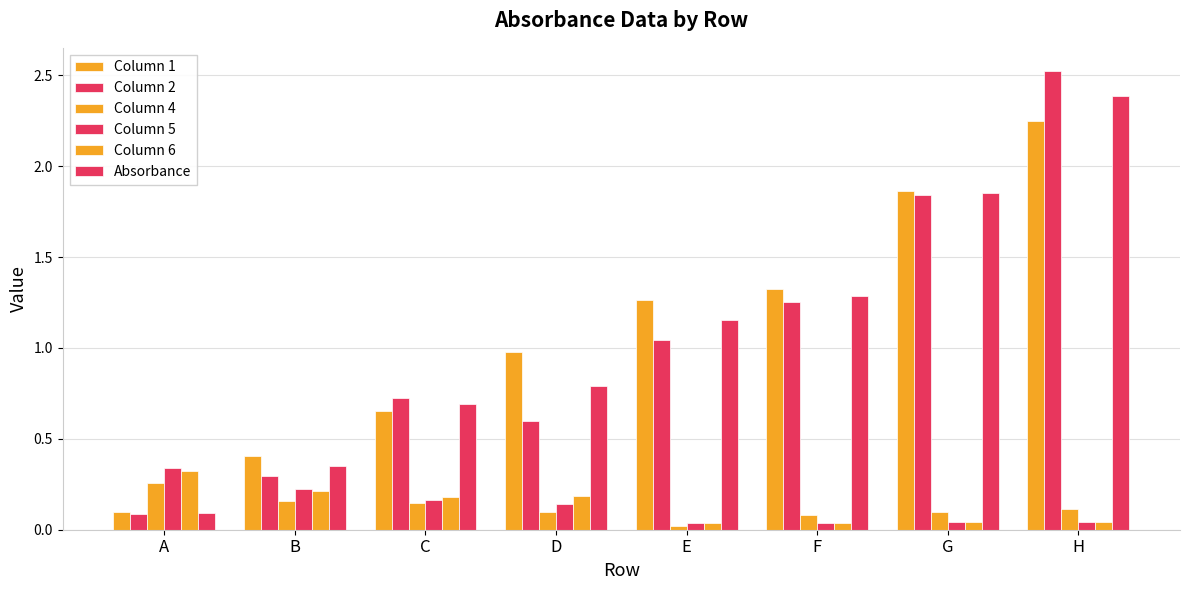

Count the number of data series in this chart.

6